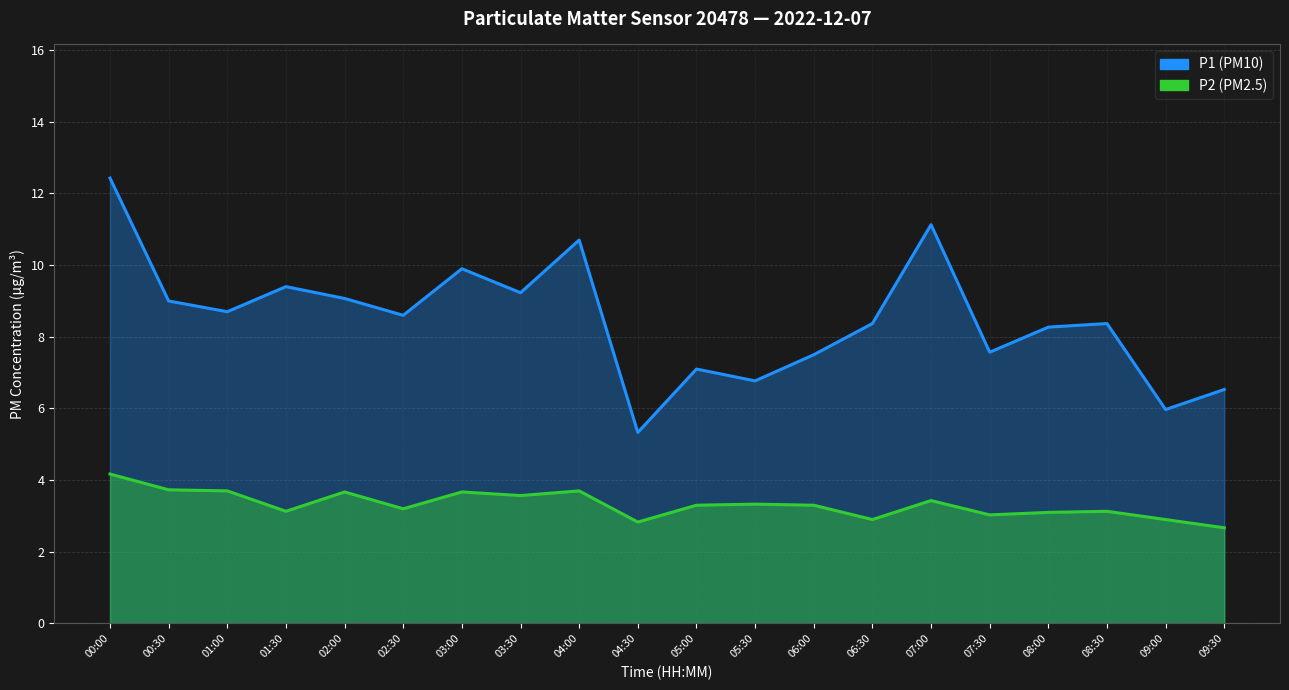

How many interior local peaks does the P1 (PM10) series have?

6